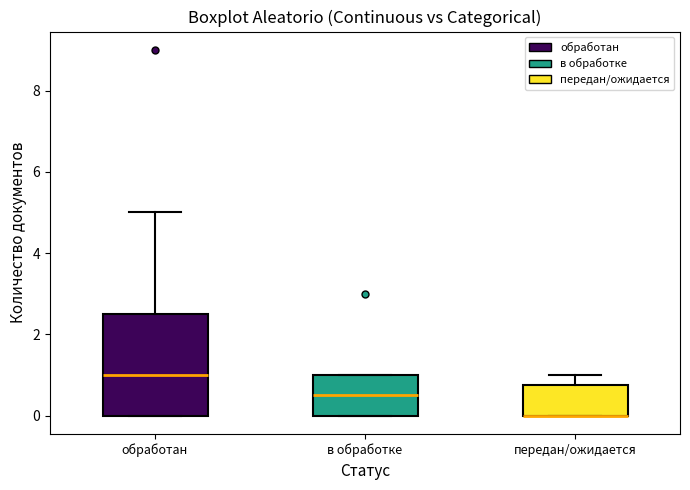

Reading left to right, transcribe this box plot: for each box, give where its median line is, the range the box spans, and where its two whiskers end, as read against the y-axis. The values are not printed on the chart, so give them approximately, as read against the axis.

обработан: median 1.0, box 0.0 to 2.6, whiskers 0.0 to 5.0
в обработке: median 0.6, box 0.0 to 1.0, whiskers 0.0 to 1.0
передан/ожидается: median 0.0 (drawn on the box's lower edge), box 0.0 to 0.8, whiskers 0.0 to 1.0